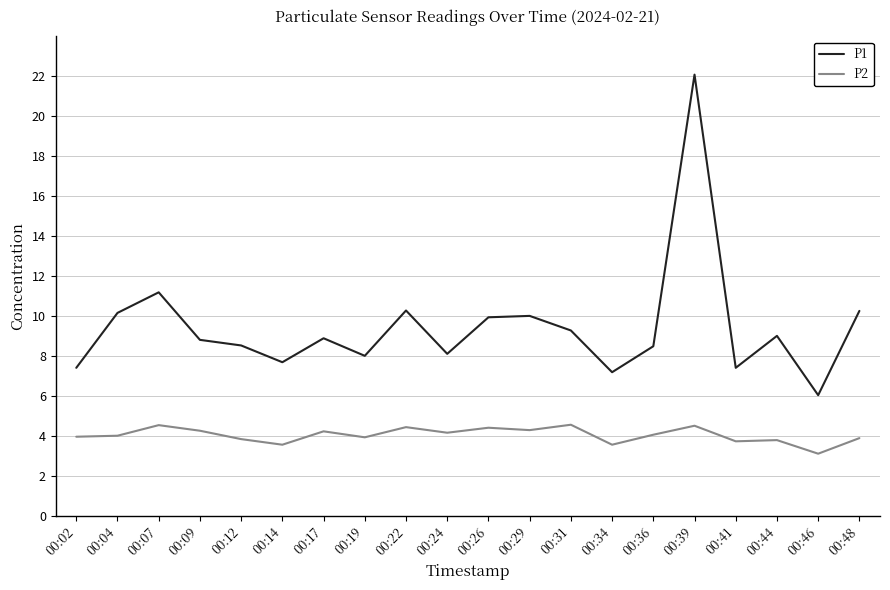

The P1 series shows 8.1 at 00:24. True or false?

True